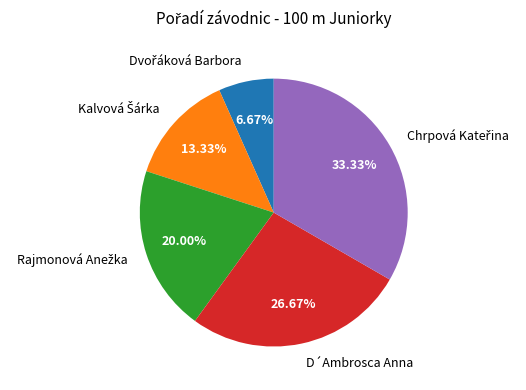

Is there a majority slice in this chart?

No